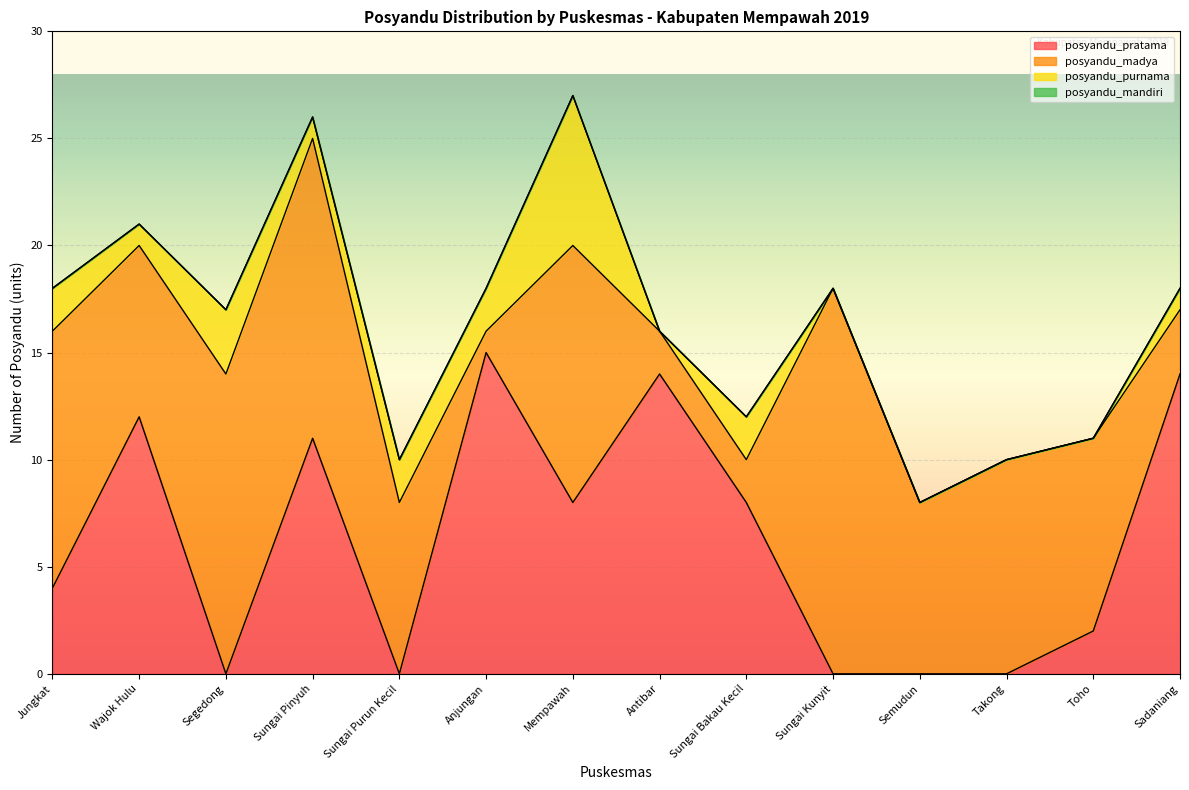

Between which two adjacent categories do posyandu_pratama and posyandu_purnama first intersect?

Wajok Hulu and Segedong